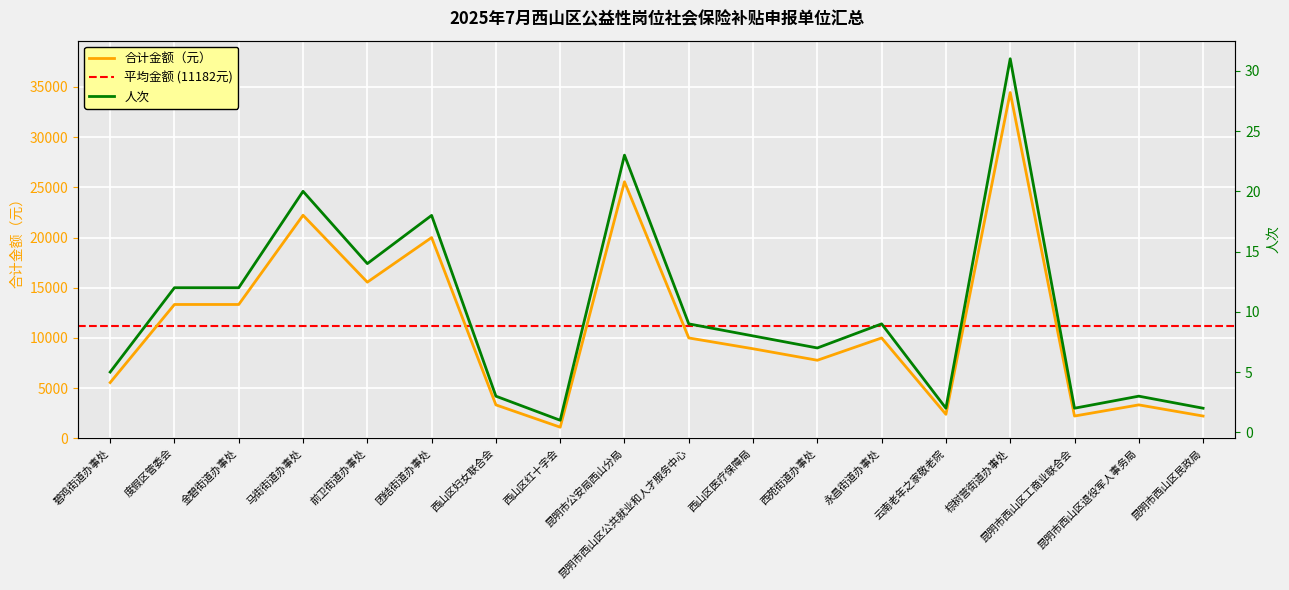

Reading left to right, what are all the values shown in this chart?

合计金额（元）: 5554.7	13331.3	13331.3	22218.8	15553.2	19996.9	3332.8	1110.9	25551.6	9998.5	8922.0	7776.6	9998.5	2392.0	34439.1	2221.9	3332.8	2221.9
人次: 5.0	12.0	12.0	20.0	14.0	18.0	3.0	1.0	23.0	9.0	8.0	7.0	9.0	2.0	31.0	2.0	3.0	2.0